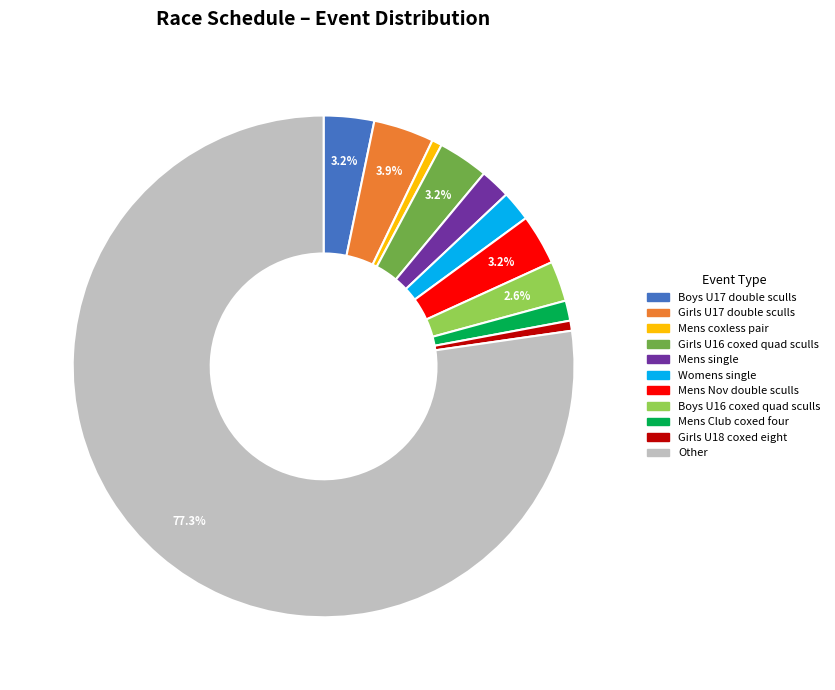

Is there any slice that represents more than half of the pie?

Yes